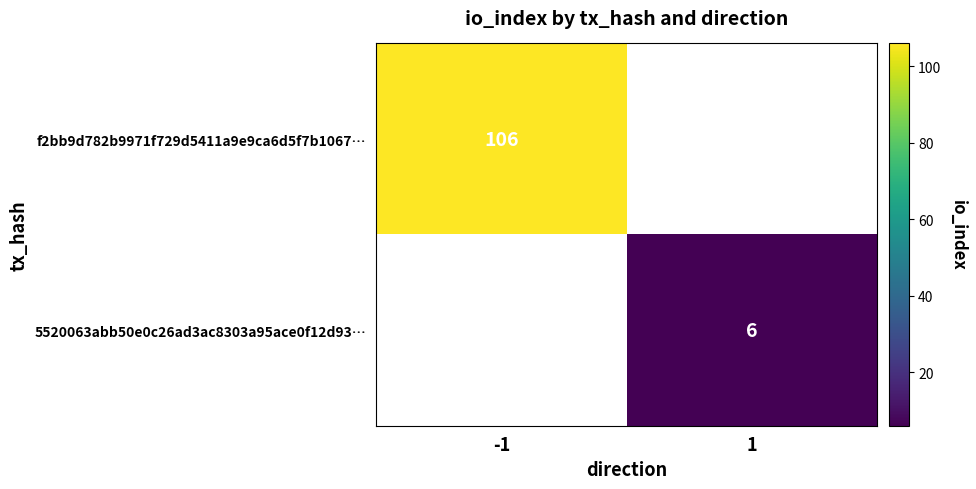

Is the value of 5520063abb50e0c26ad3ac8303a95ace0f12d93… at 1 greater than the value of f2bb9d782b9971f729d5411a9e9ca6d5f7b1067… at -1?

No